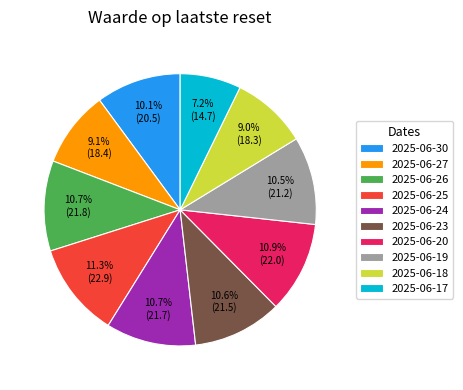

Does 2025-06-20 represent more than half of the total?

No